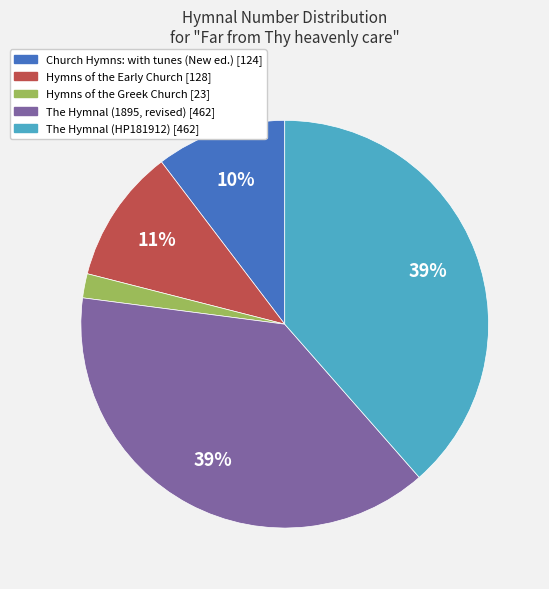

Which has a higher value, Church Hymns: with tunes (New ed.) or Hymns of the Greek Church?

Church Hymns: with tunes (New ed.)